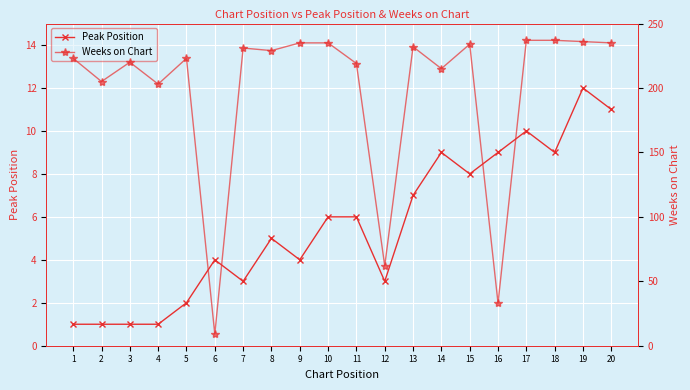

What is the value of the Weeks on Chart point at the 17th from the left?

237